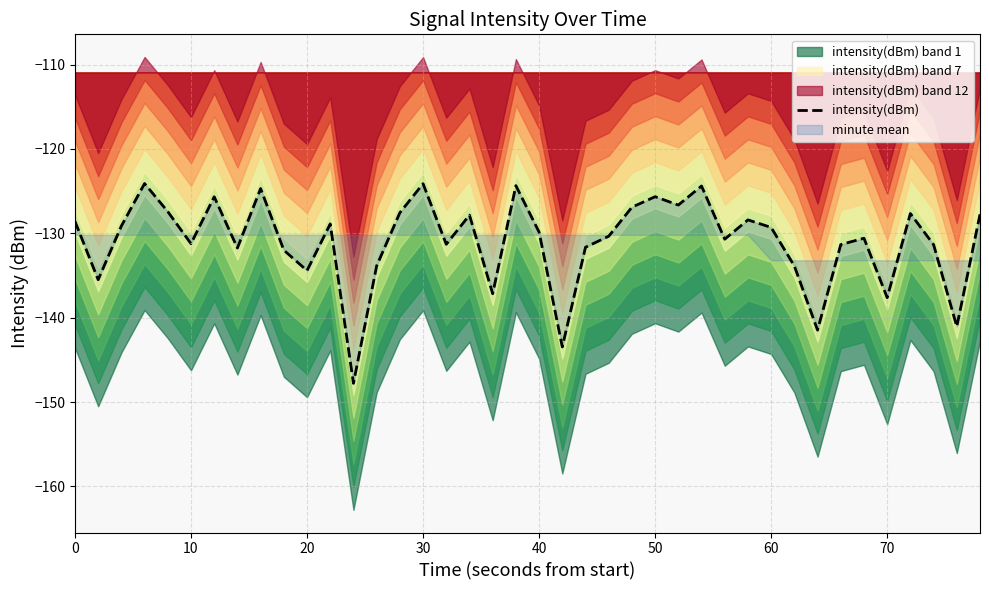

What is the average value?

-130.9